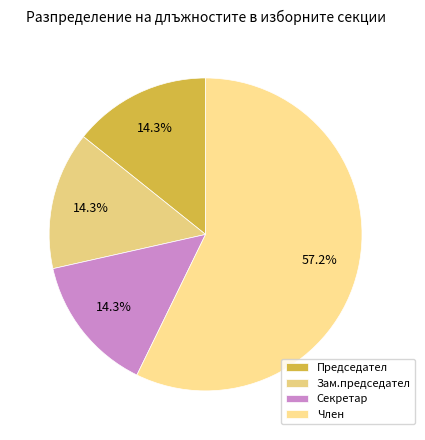

Rank the categories by value from highest to lowest.

Член, Председател, Зам.председател, Секретар